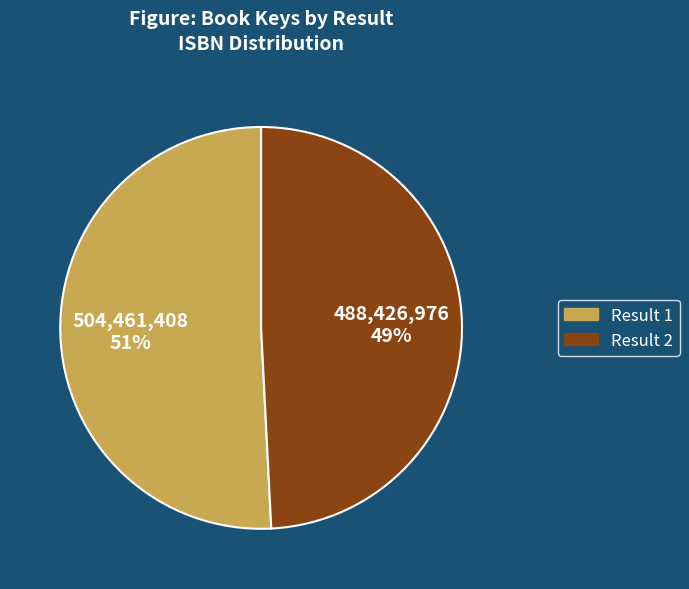

To the nearest percent, what is the average slice percentage?

50%